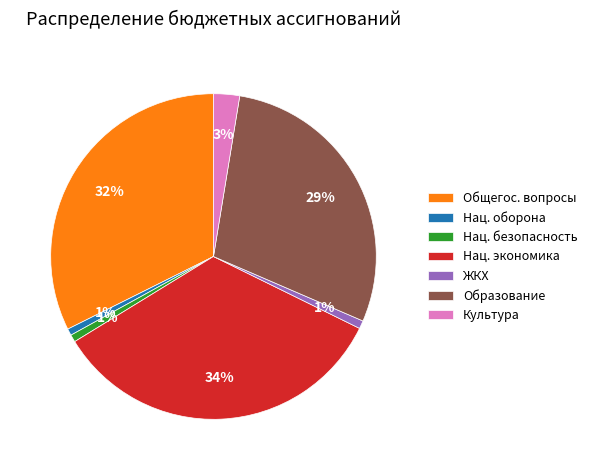

Count the number of slices in the pie.

7